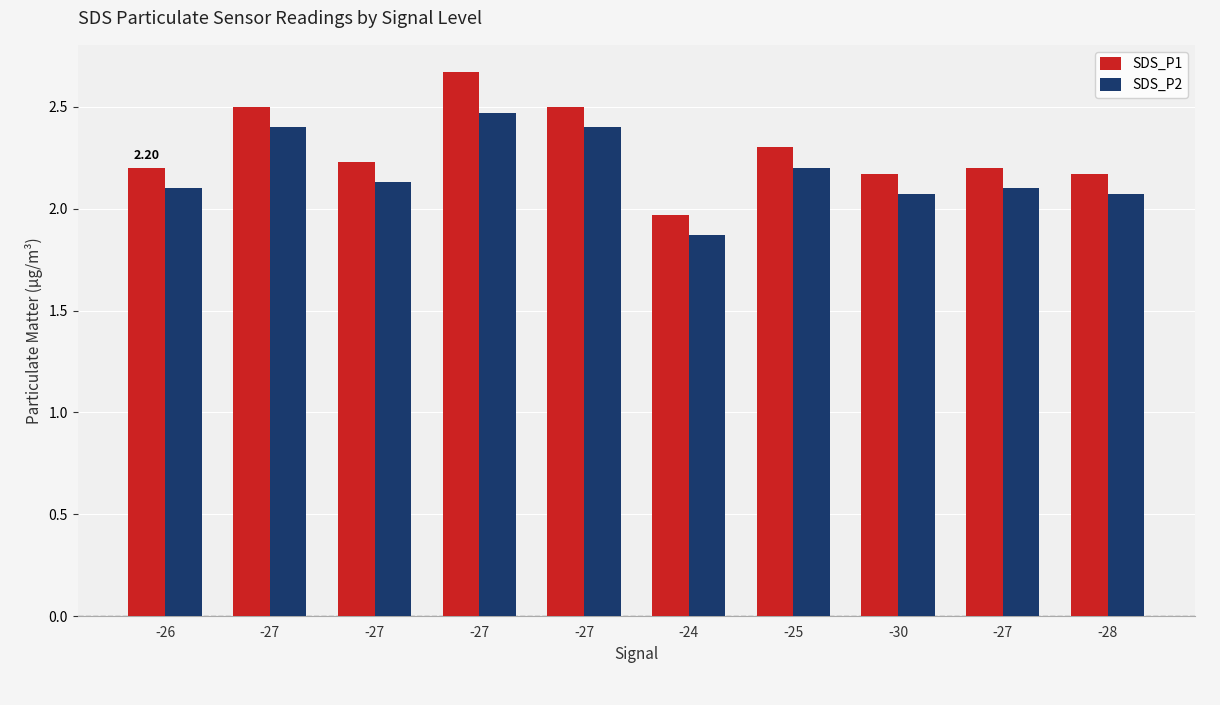

True or false: SDS_P2 has a value of 1.1 at -26.

False